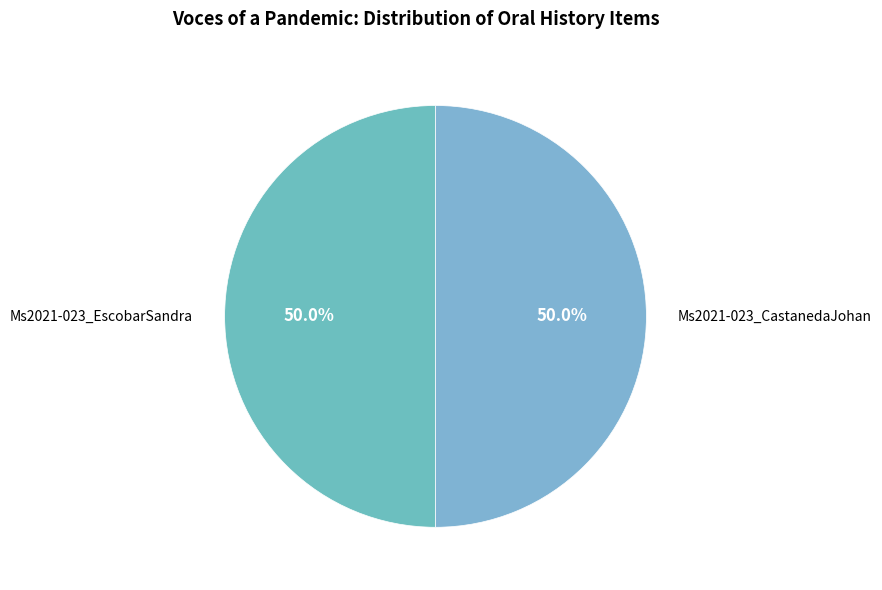

How many slices are in this pie chart?

2